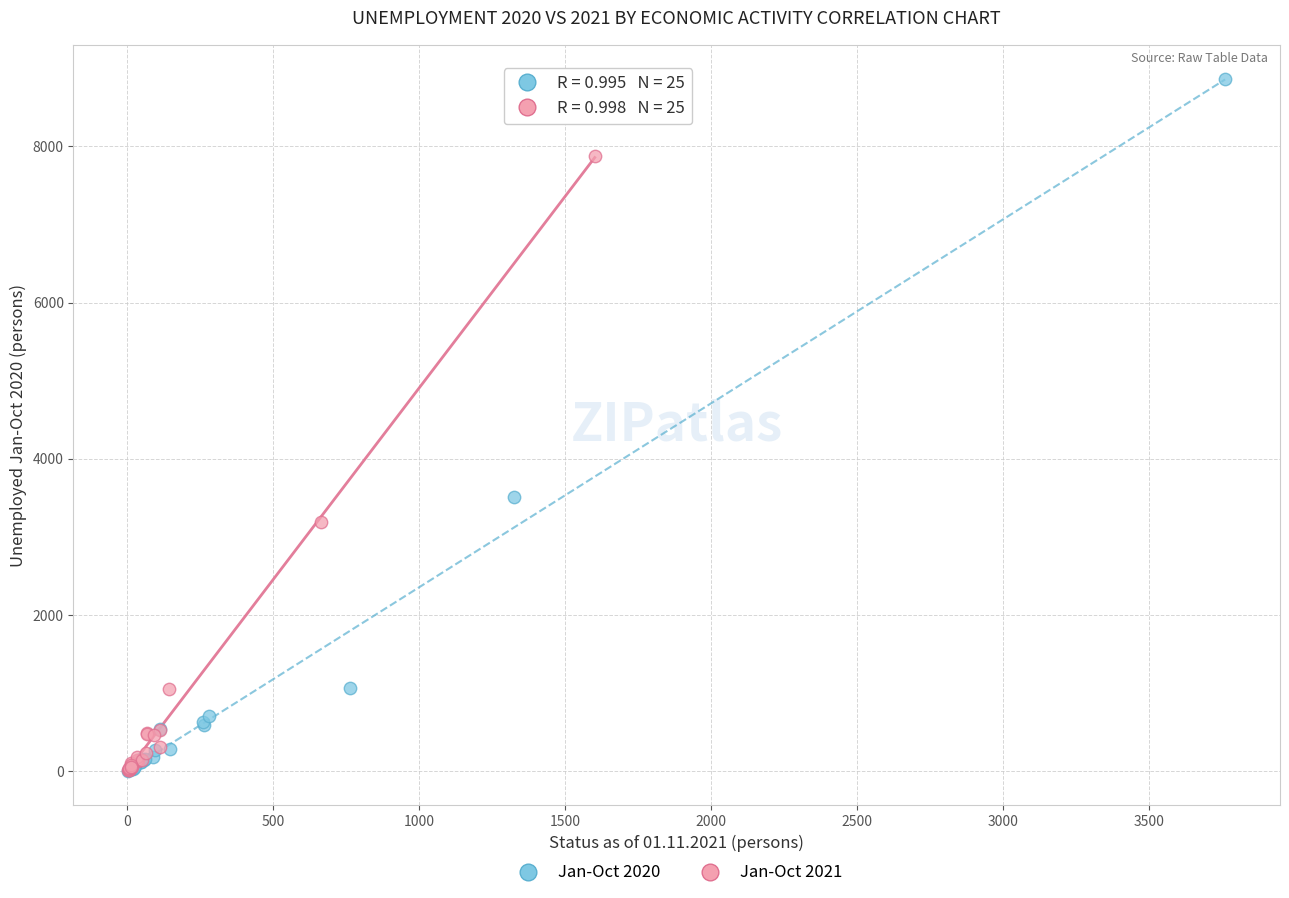

Which series reaches the maximum Y coordinate?

Jan-Oct 2020